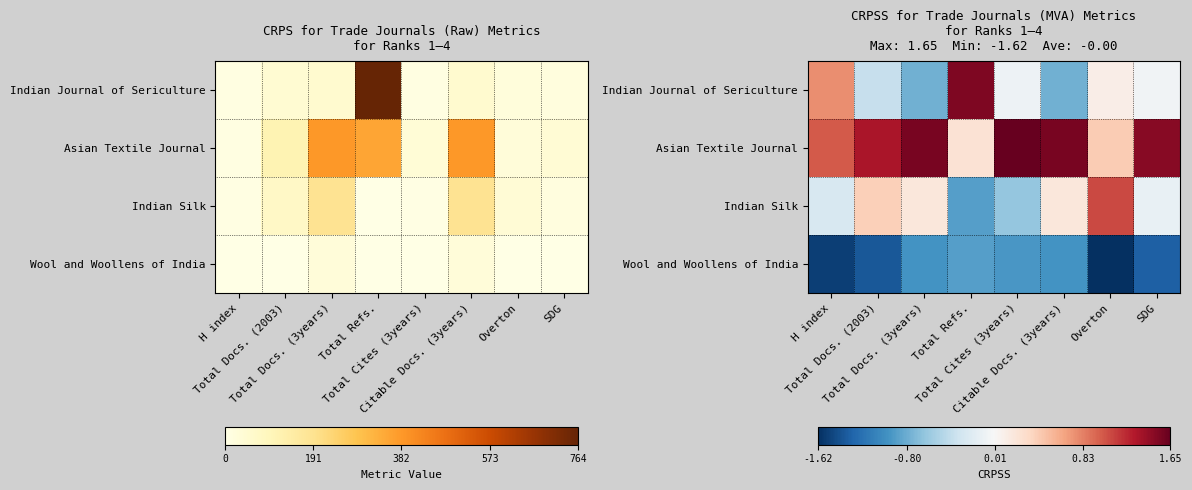

What is the sum of the Wool and Woollens of India values at Overton and Total Docs. (3years)?

-2.6